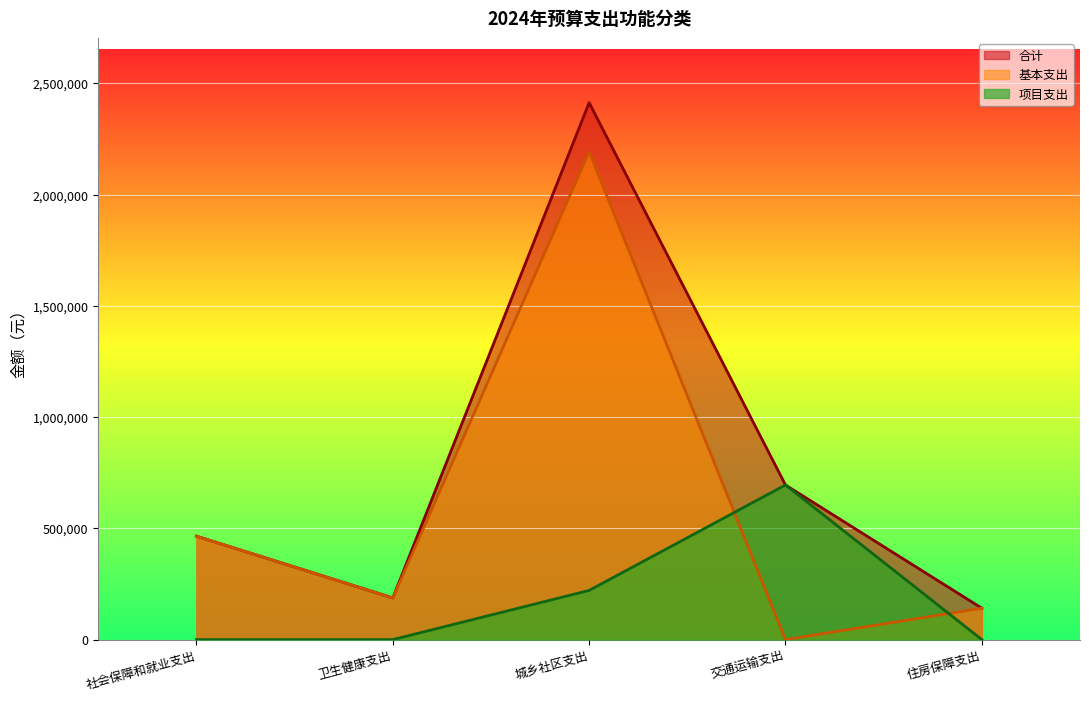

Reading left to right, transcribe all the data shown in this chart.

合计: 社会保障和就业支出=465100	卫生健康支出=187500	城乡社区支出=2413600	交通运输支出=695071	住房保障支出=141200
基本支出: 社会保障和就业支出=465100	卫生健康支出=187500	城乡社区支出=2192500	交通运输支出=0	住房保障支出=141200
项目支出: 社会保障和就业支出=0	卫生健康支出=0	城乡社区支出=221100	交通运输支出=695071	住房保障支出=0